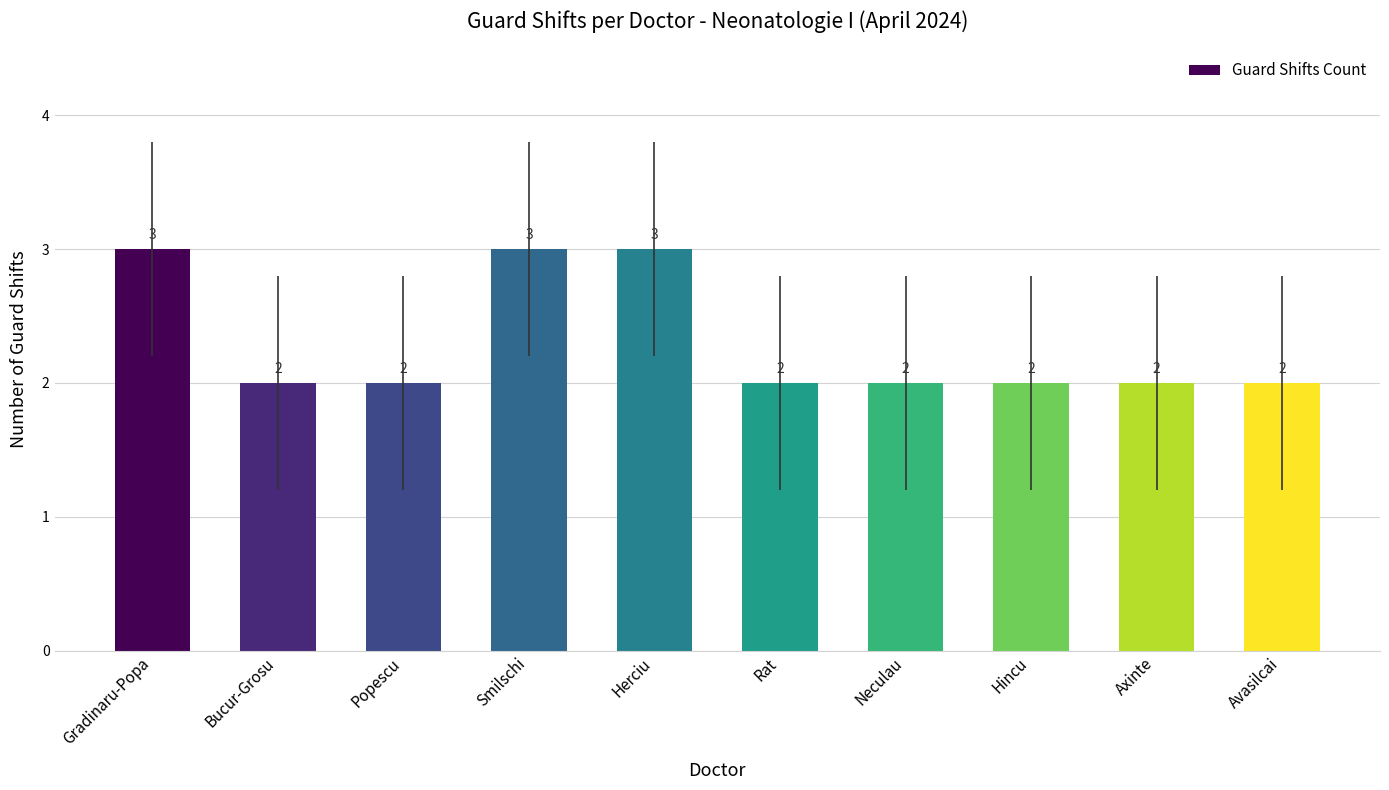

Is it true that the value at Gradinaru-Popa is 3?

True